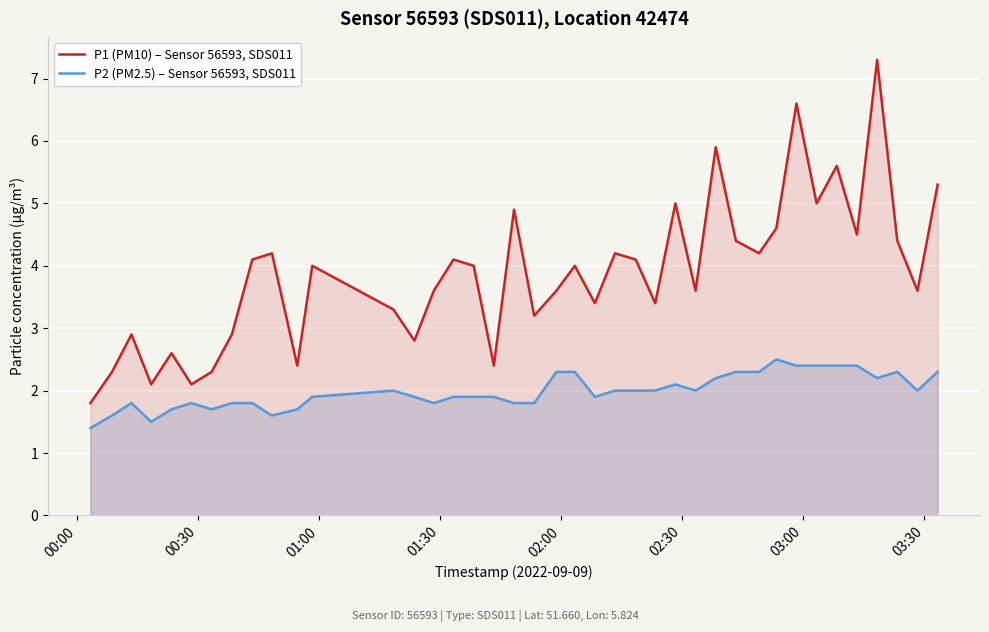

What is the lowest value of the P1 (PM10) – Sensor 56593, SDS011 series?

1.8